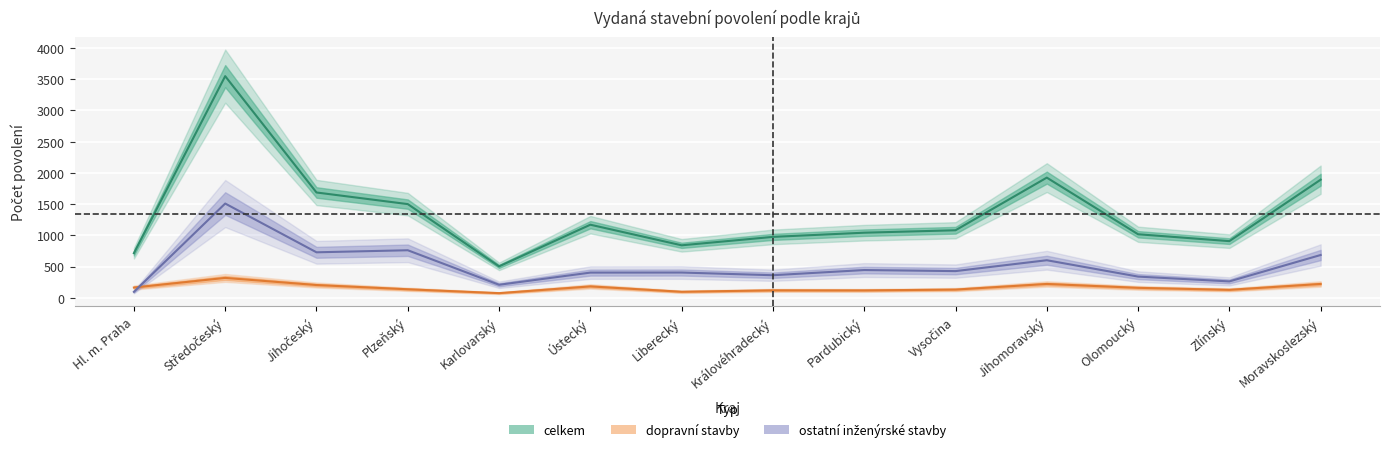

What is the smallest value displayed?

74